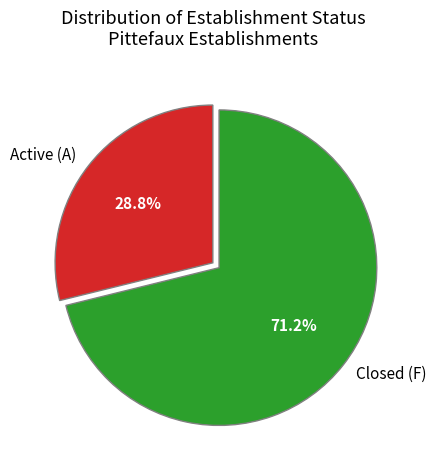

Rank the categories by value from highest to lowest.

Closed (F), Active (A)